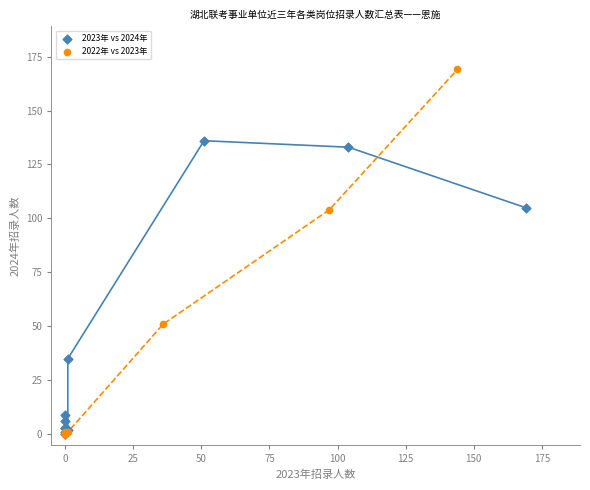

Which series contains the highest Y value?

2022年 vs 2023年